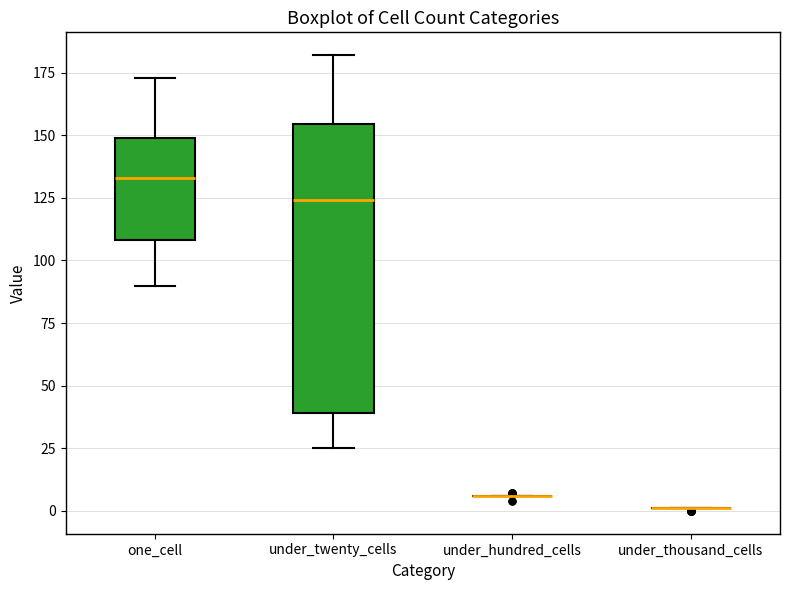

Reading left to right, transcribe this box plot: for each box, give where its median line is, the range the box spans, and where its two whiskers end, as read against the y-axis. The values are not printed on the chart, so give them approximately, as read against the axis.

one_cell: median 135, box 110 to 150, whiskers 90 to 175
under_twenty_cells: median 125, box 40 to 155, whiskers 25 to 180
under_hundred_cells: box collapsed to a line at 5, whiskers 5 to 5
under_thousand_cells: box collapsed to a line at 0, whiskers 0 to 0